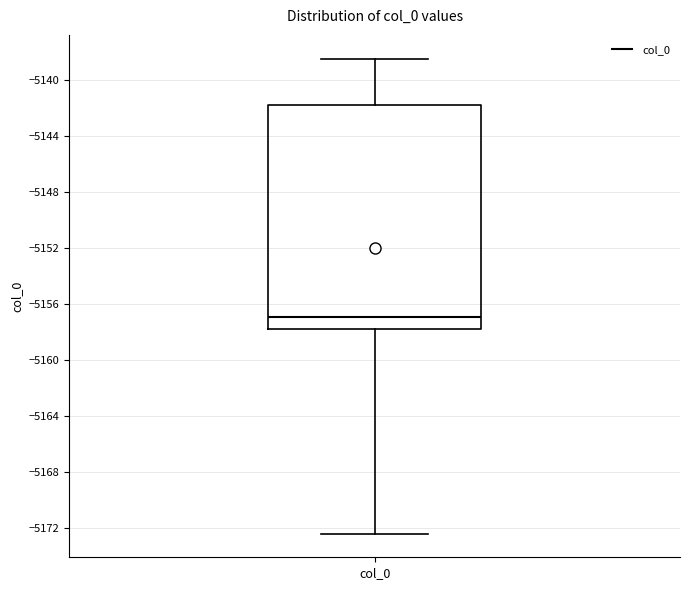

Transcribe this box plot: give where the median line is, the range the box spans, and where the two whiskers end, as read against the y-axis. The values are not printed on the chart, so give them approximately, as read against the axis.

median -5157.0, box -5158.0 to -5142.0, whiskers -5172.5 to -5138.5